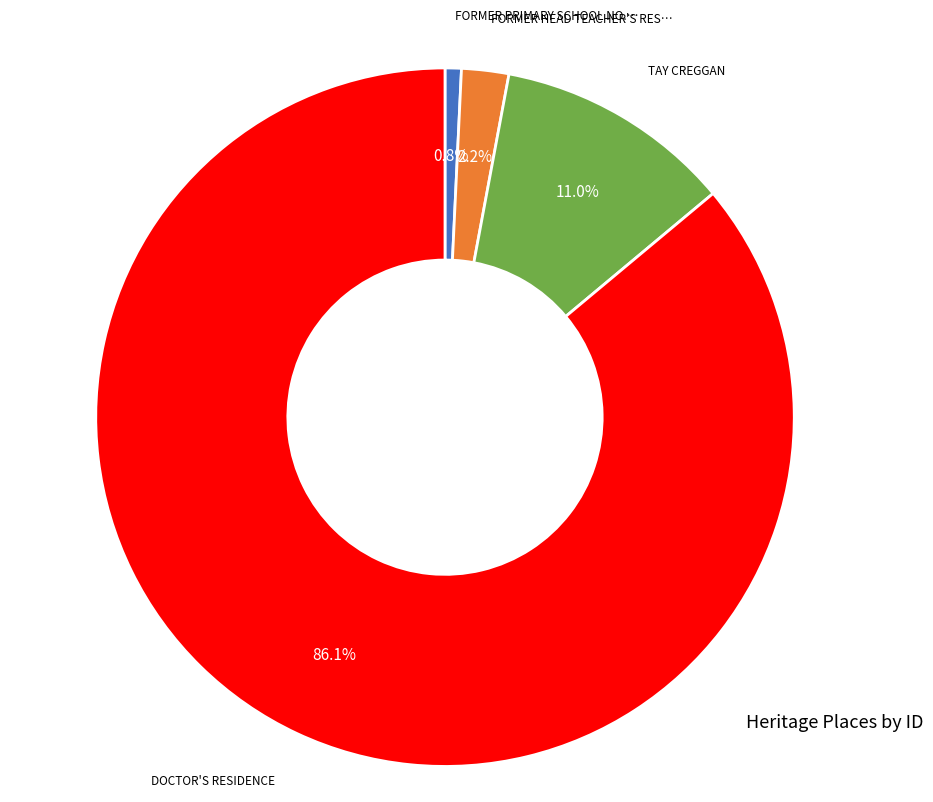

To the nearest percent, what is the difference between the largest and smallest slice percentages?

85%